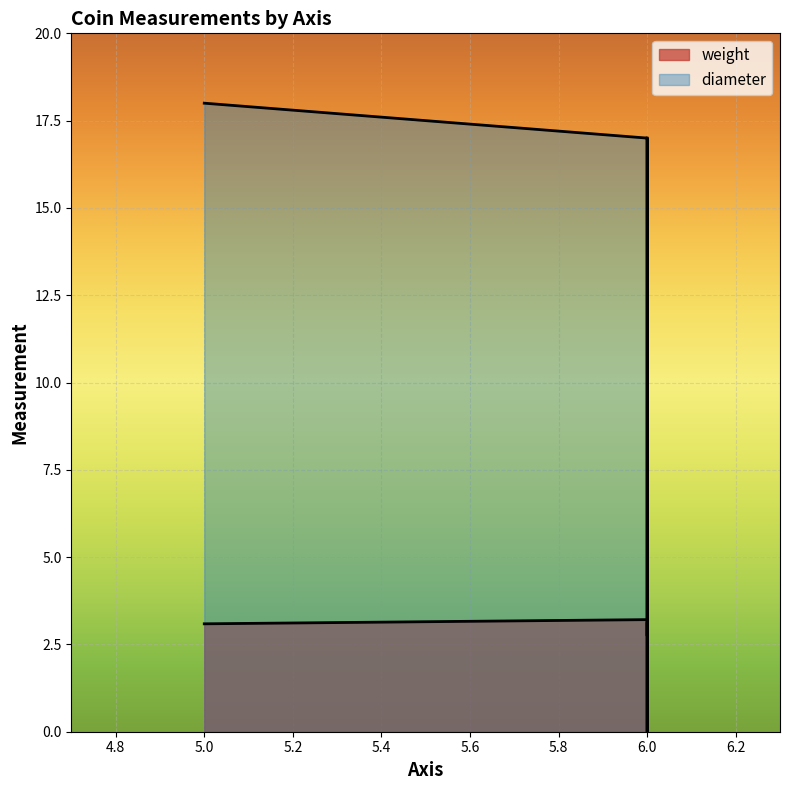

What is the average value?

10